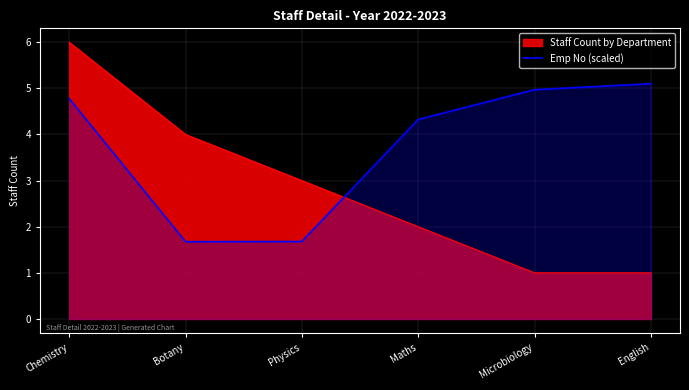

How many interior local valleys (lower than both neighbors) does the data have?

1